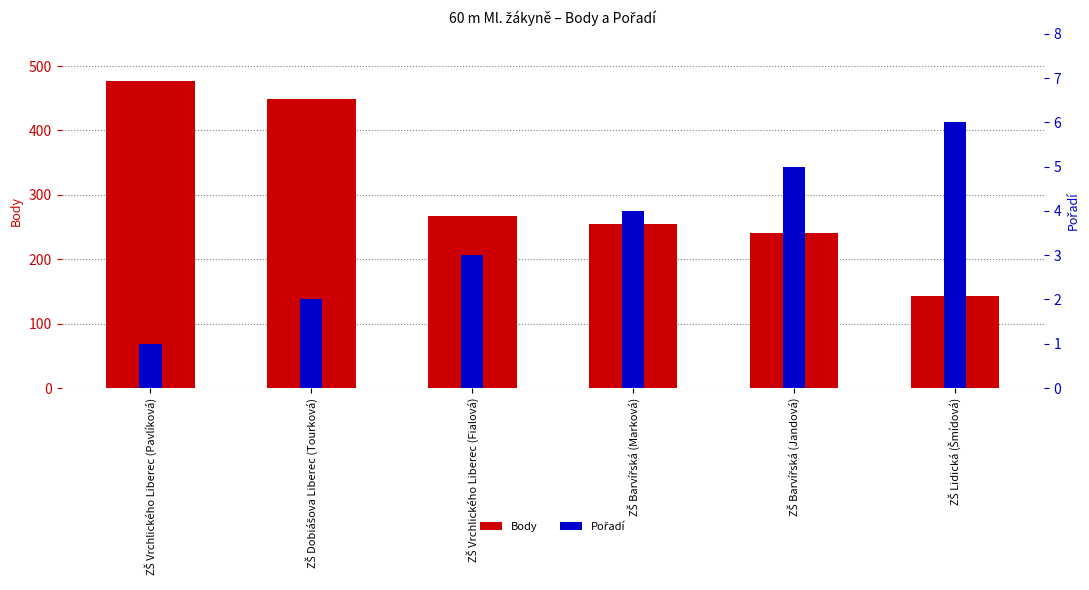

What is the label of the 5th bar from the right?

ZŠ Dobiášova Liberec (Tourková)